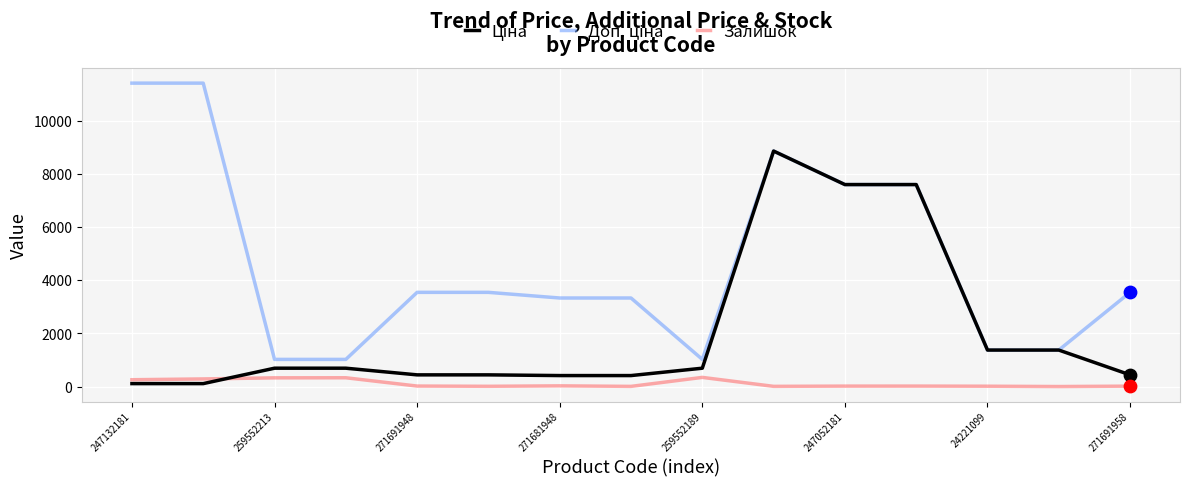

How many lines are shown in the chart?

3